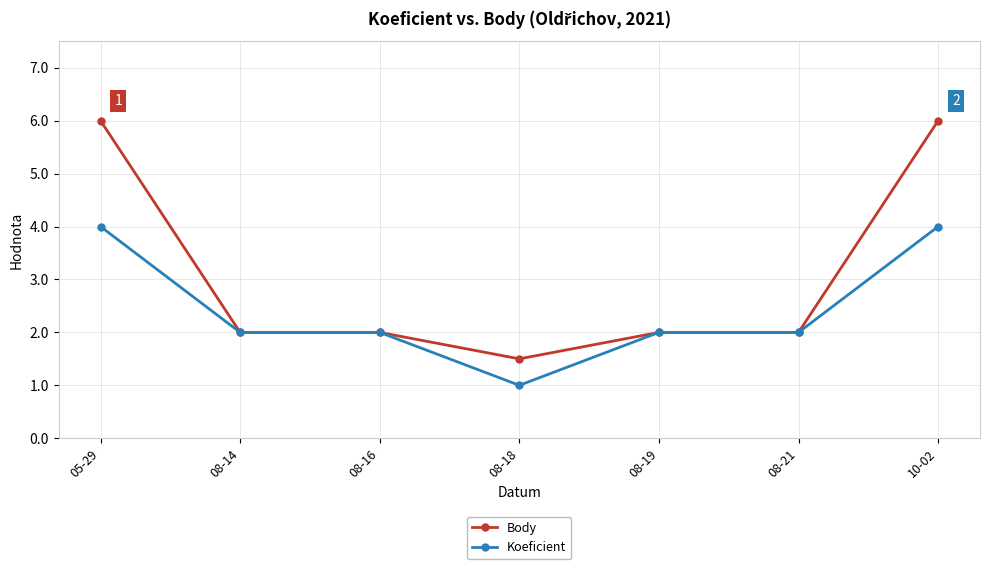

What is the label of the 3rd point from the right?

08-19